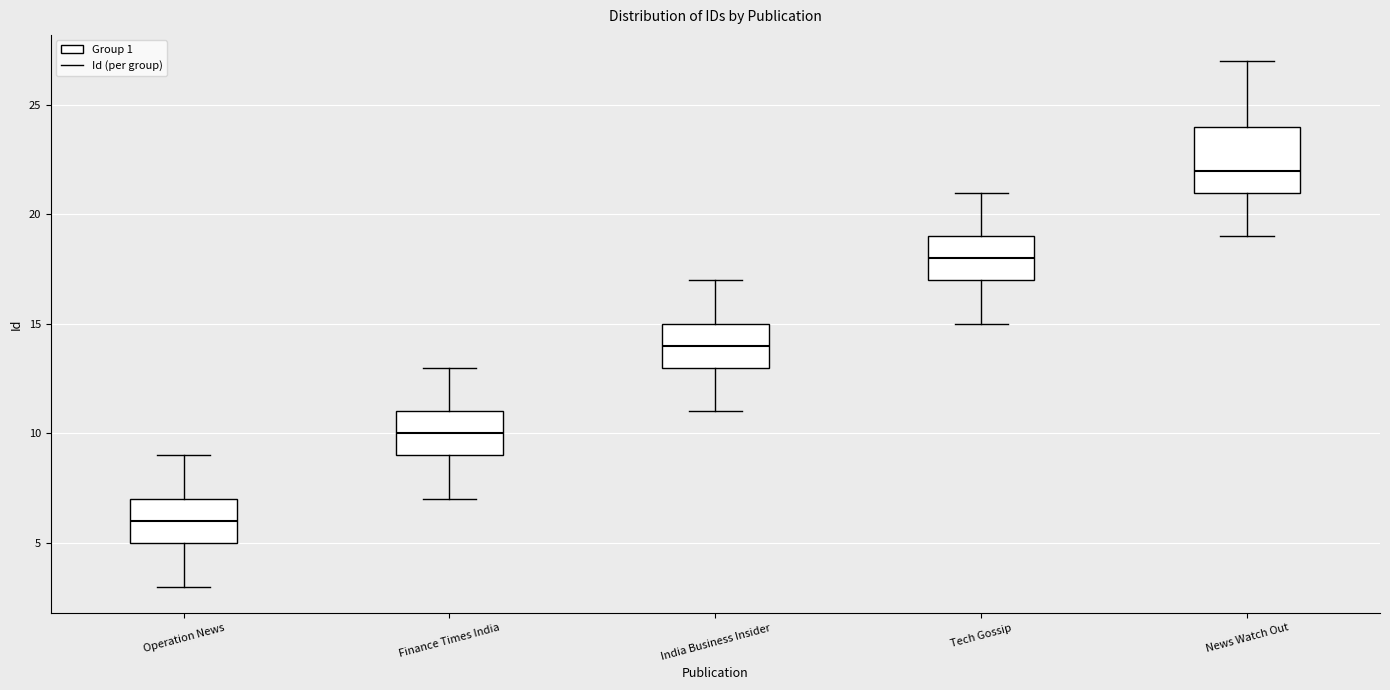

Which box is the tallest, from its lower edge to its upper edge?

News Watch Out